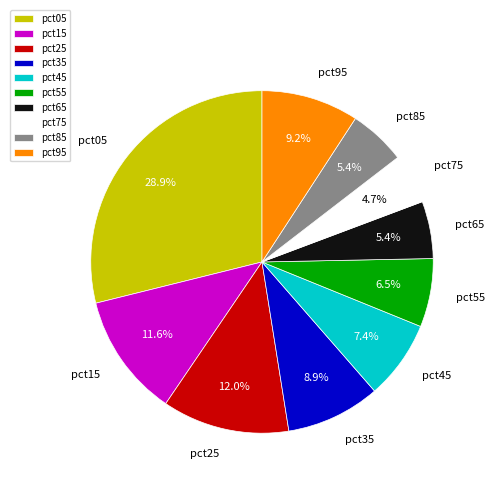

To the nearest percent, what is the average slice percentage?

10%